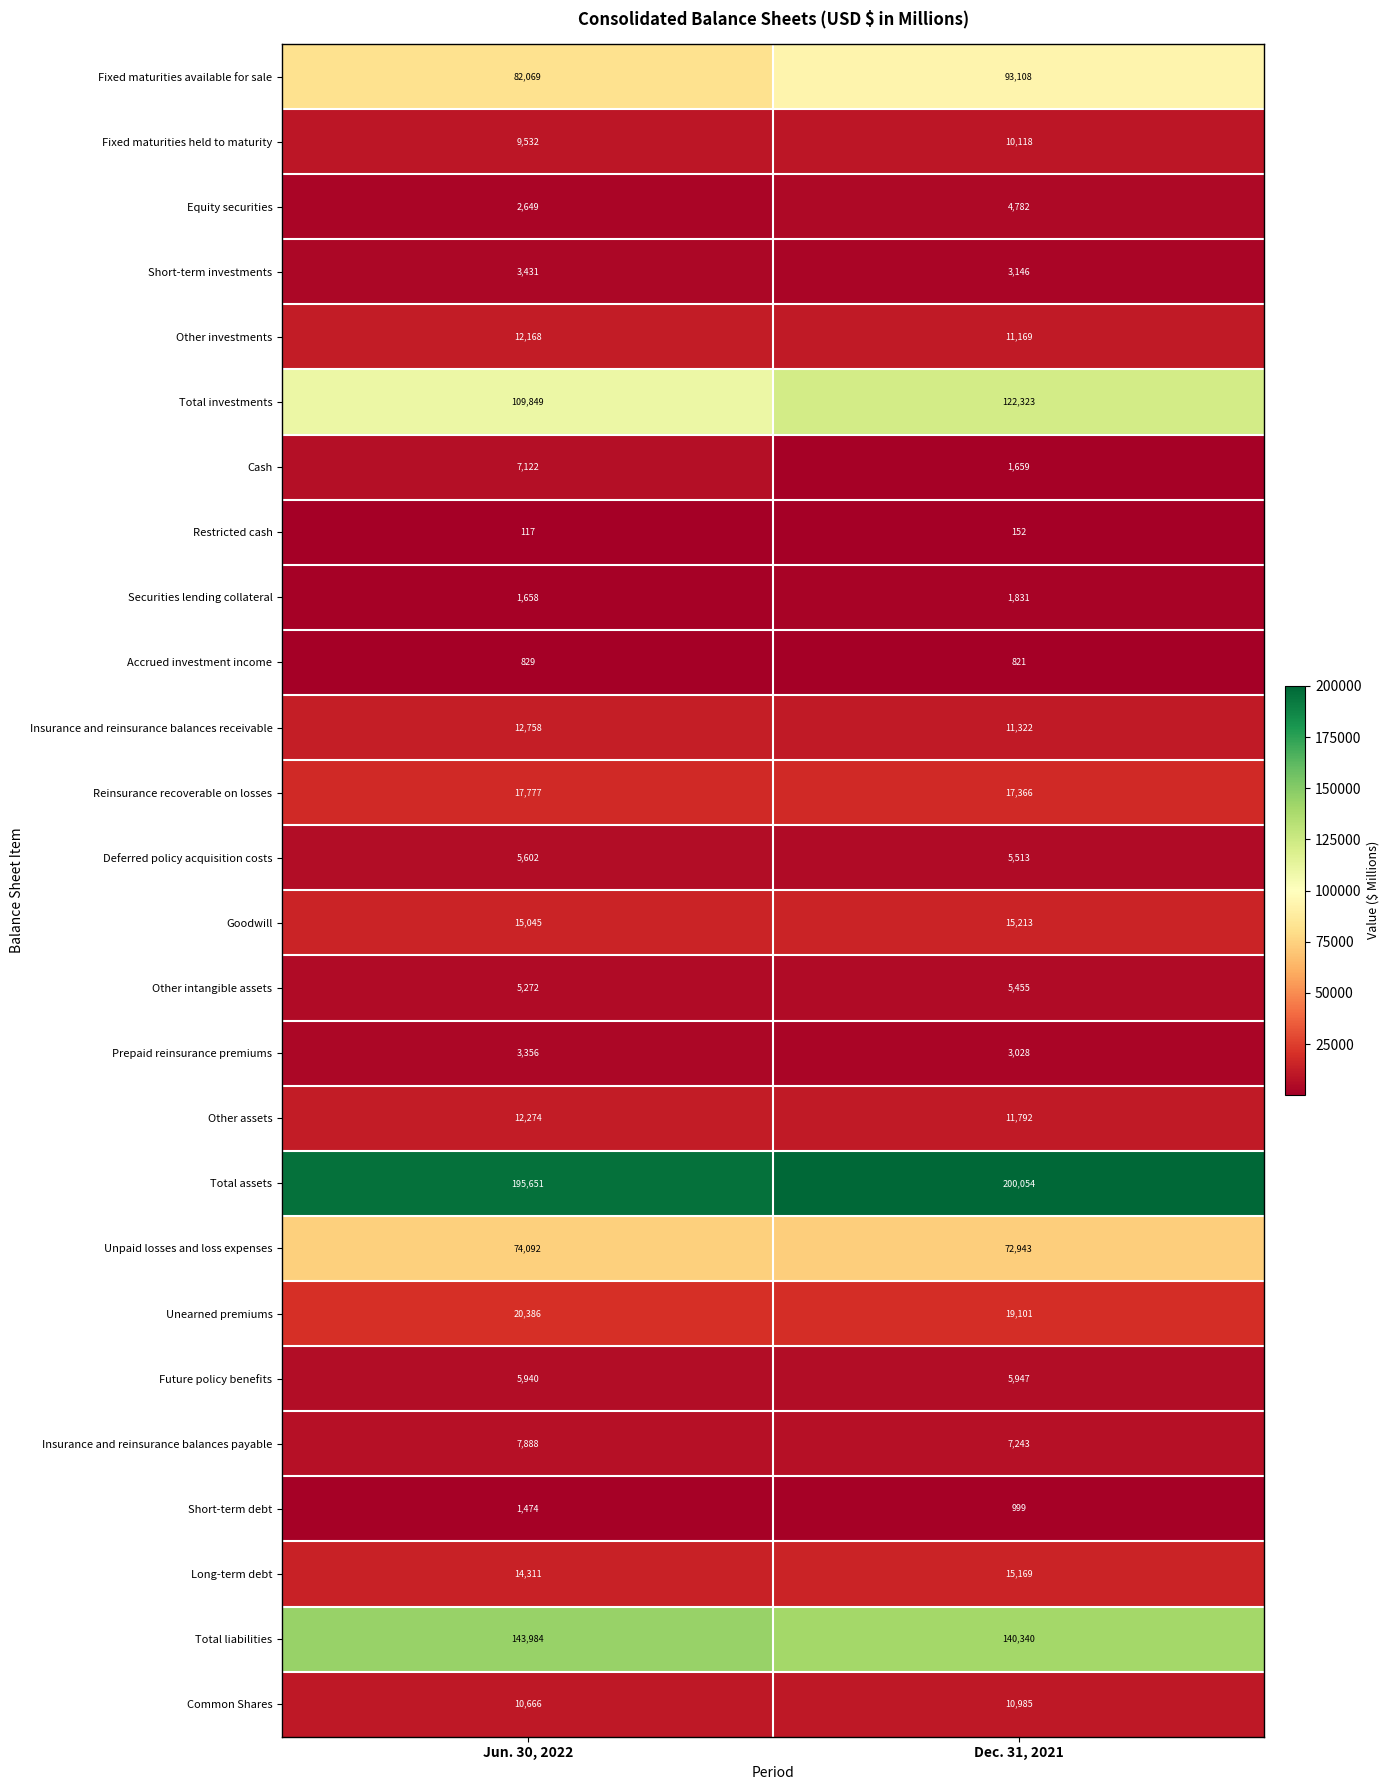

The value of Short-term investments at Jun. 30, 2022 is 1333. True or false?

False